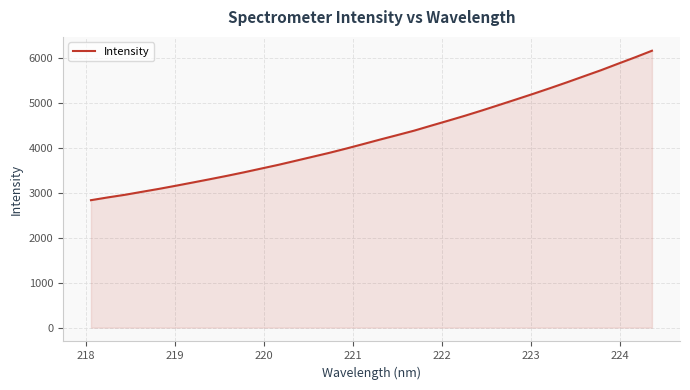

Reading left to right, what are all the values shown in this chart?

2837.1	2899.4	2957.2	3023.7	3089.3	3159.5	3231.9	3305.0	3379.9	3458.3	3540.8	3623.0	3711.7	3801.2	3890.2	3986.2	4086.1	4187.4	4285.6	4385.2	4496.6	4606.4	4718.4	4835.7	4957.4	5080.1	5203.8	5331.3	5462.1	5596.9	5731.1	5875.1	6016.8	6164.4